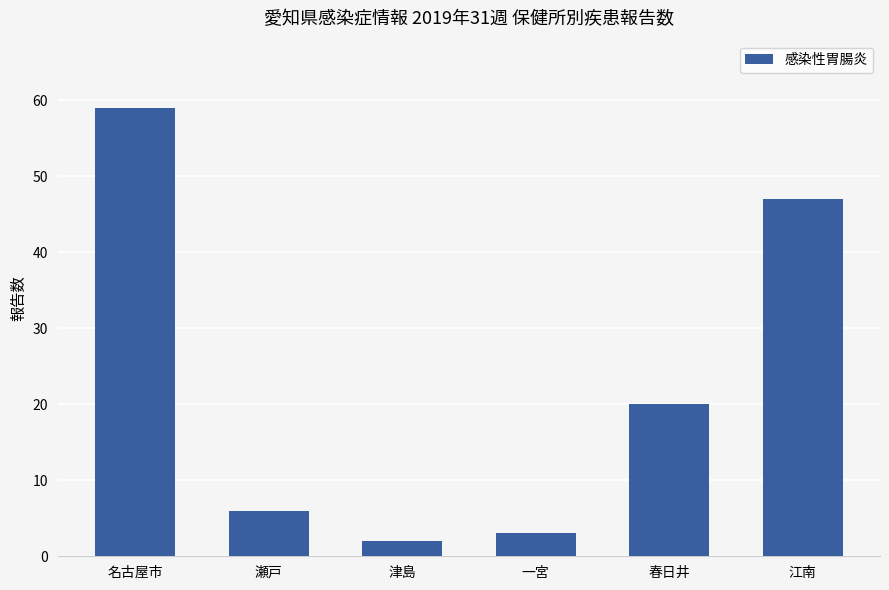

Which has a higher value, 津島 or 瀬戸?

瀬戸